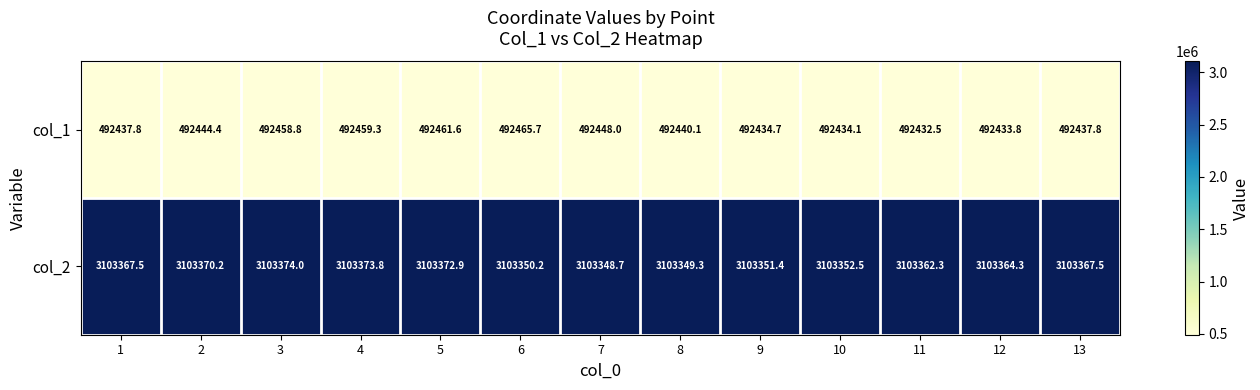

Reading left to right, what are all the values shown in this chart?

col_1: 492437.8	492444.4	492458.8	492459.3	492461.6	492465.7	492448.0	492440.1	492434.7	492434.1	492432.5	492433.8	492437.8
col_2: 3103367.5	3103370.2	3103374.0	3103373.8	3103372.9	3103350.2	3103348.7	3103349.3	3103351.4	3103352.5	3103362.3	3103364.3	3103367.5